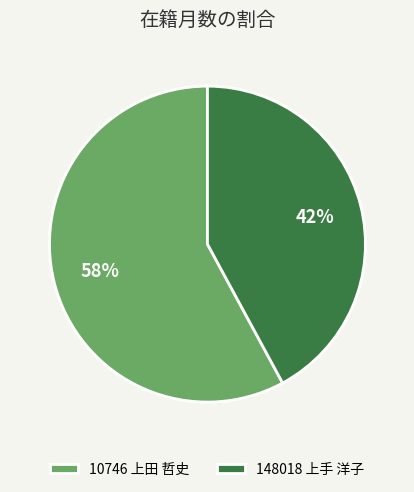

True or false: 148018 上手 洋子 accounts for 42% of the total.

True